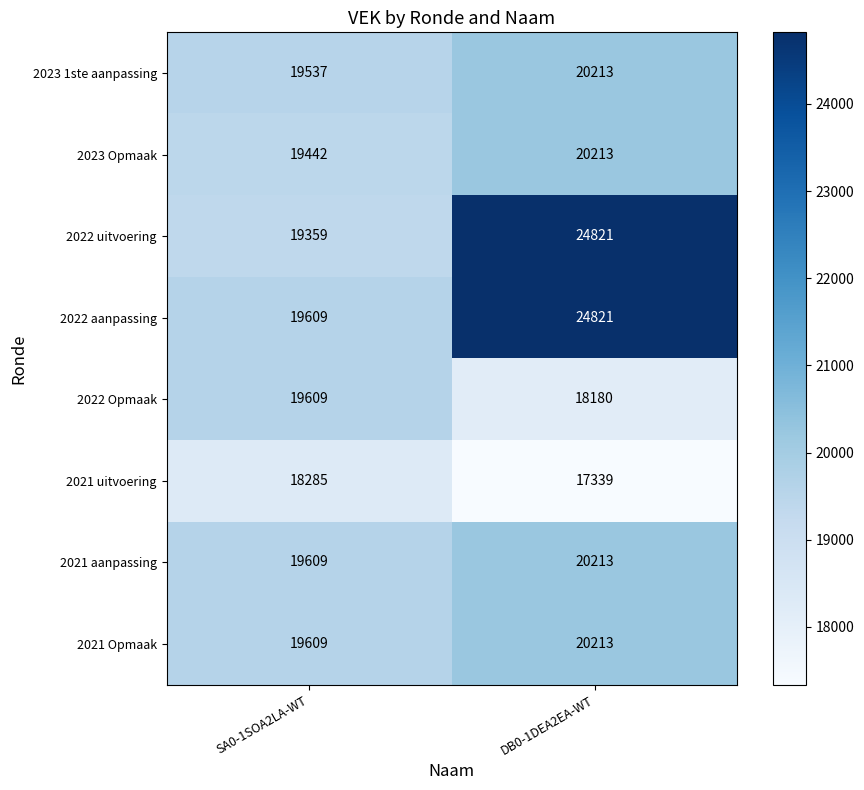

The 2023 Opmaak series shows 29869 at DB0-1DEA2EA-WT. True or false?

False